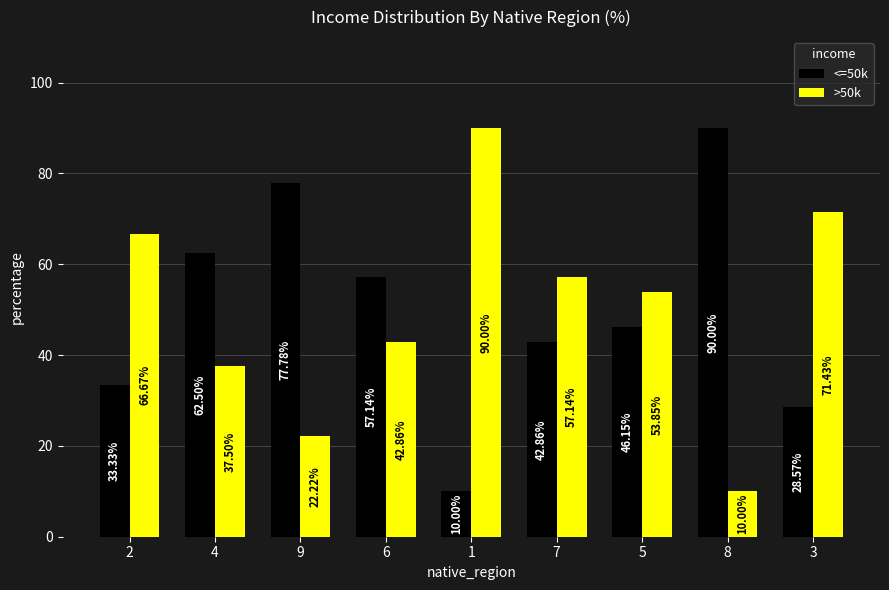

What is the highest value of the <=50k series?

90.0